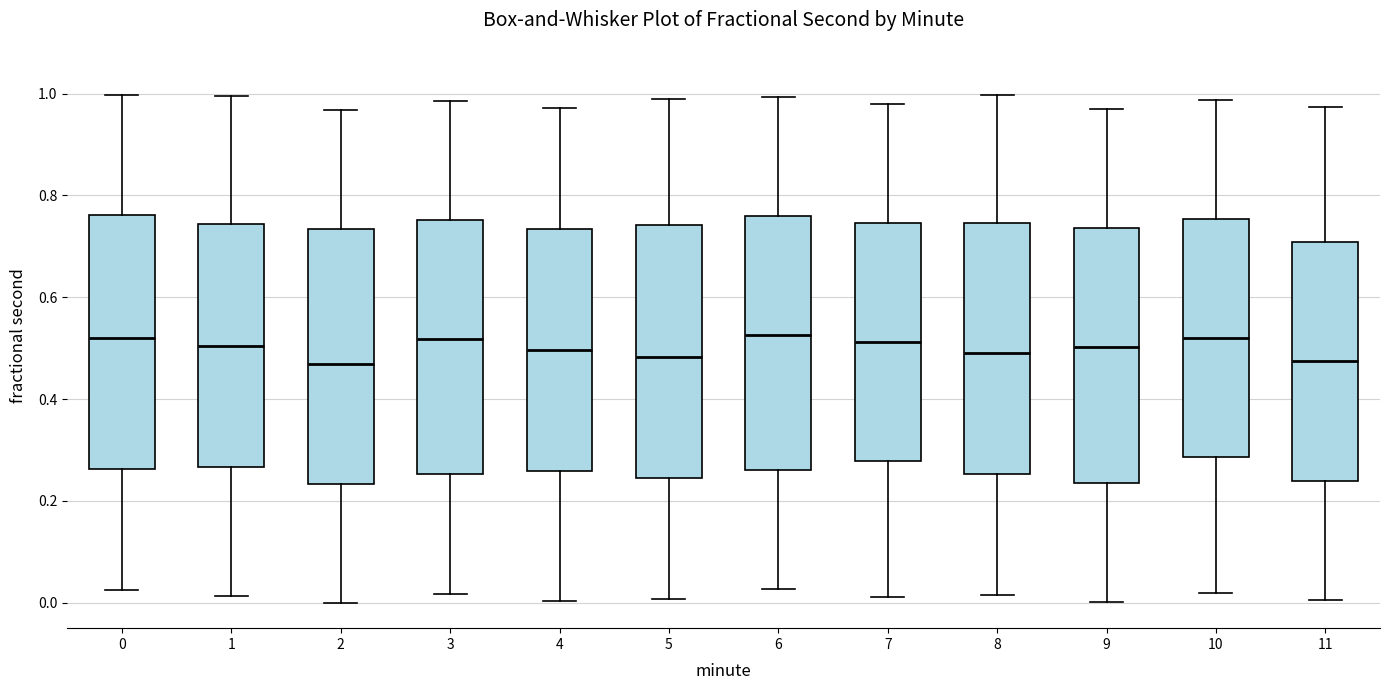

Reading left to right, transcribe this box plot: for each box, give where its median line is, the range the box spans, and where its two whiskers end, as read against the y-axis. The values are not printed on the chart, so give them approximately, as read against the axis.

0: median 0.52, box 0.26 to 0.76, whiskers 0.02 to 1.00
1: median 0.50, box 0.26 to 0.74, whiskers 0.02 to 1.00
2: median 0.46, box 0.24 to 0.74, whiskers 0.00 to 0.96
3: median 0.52, box 0.26 to 0.76, whiskers 0.02 to 0.98
4: median 0.50, box 0.26 to 0.74, whiskers 0.00 to 0.98
5: median 0.48, box 0.24 to 0.74, whiskers 0.00 to 1.00
6: median 0.52, box 0.26 to 0.76, whiskers 0.02 to 1.00
7: median 0.52, box 0.28 to 0.74, whiskers 0.02 to 0.98
8: median 0.50, box 0.26 to 0.74, whiskers 0.02 to 1.00
9: median 0.50, box 0.24 to 0.74, whiskers 0.00 to 0.98
10: median 0.52, box 0.28 to 0.76, whiskers 0.02 to 0.98
11: median 0.48, box 0.24 to 0.70, whiskers 0.00 to 0.98